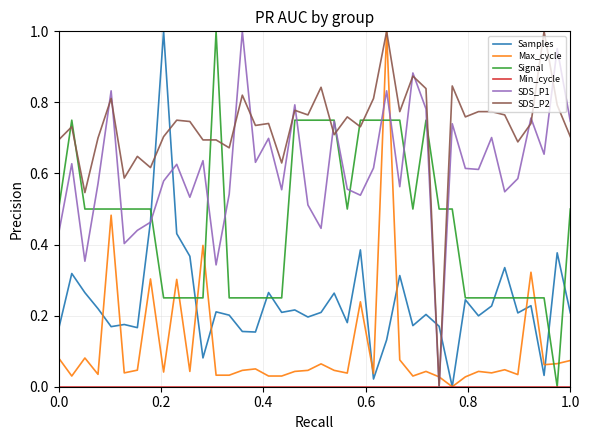

Does the chart display data point markers on the line(s)?

No